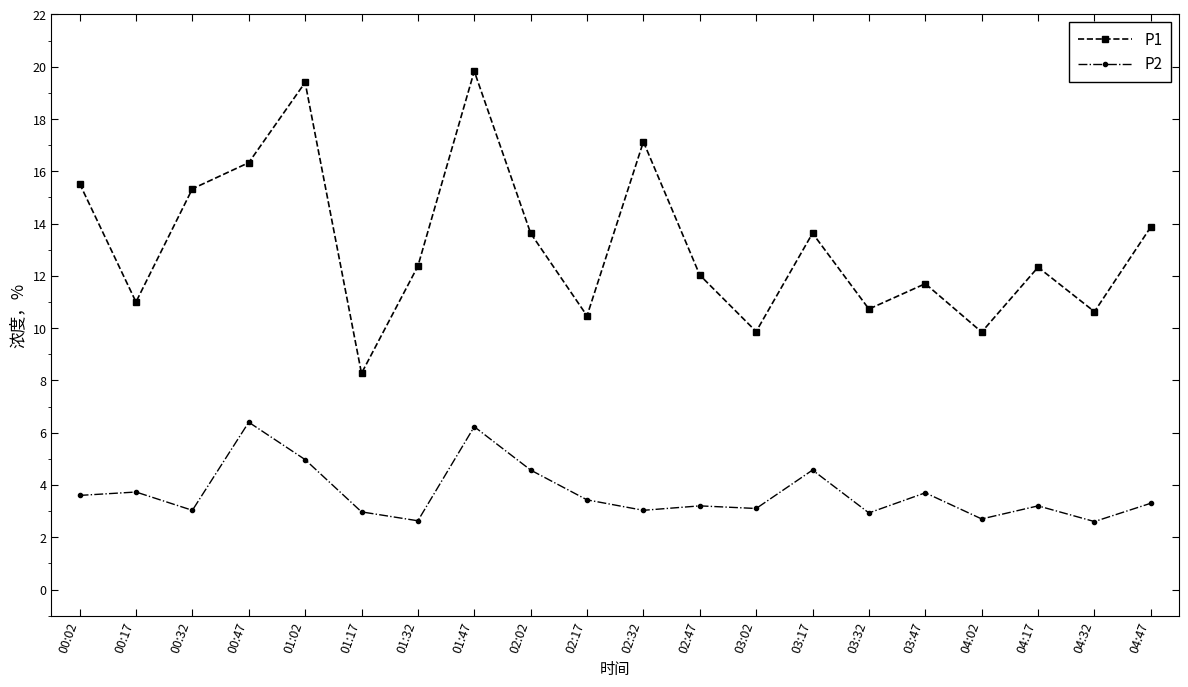

What is the maximum value for P2?

6.4